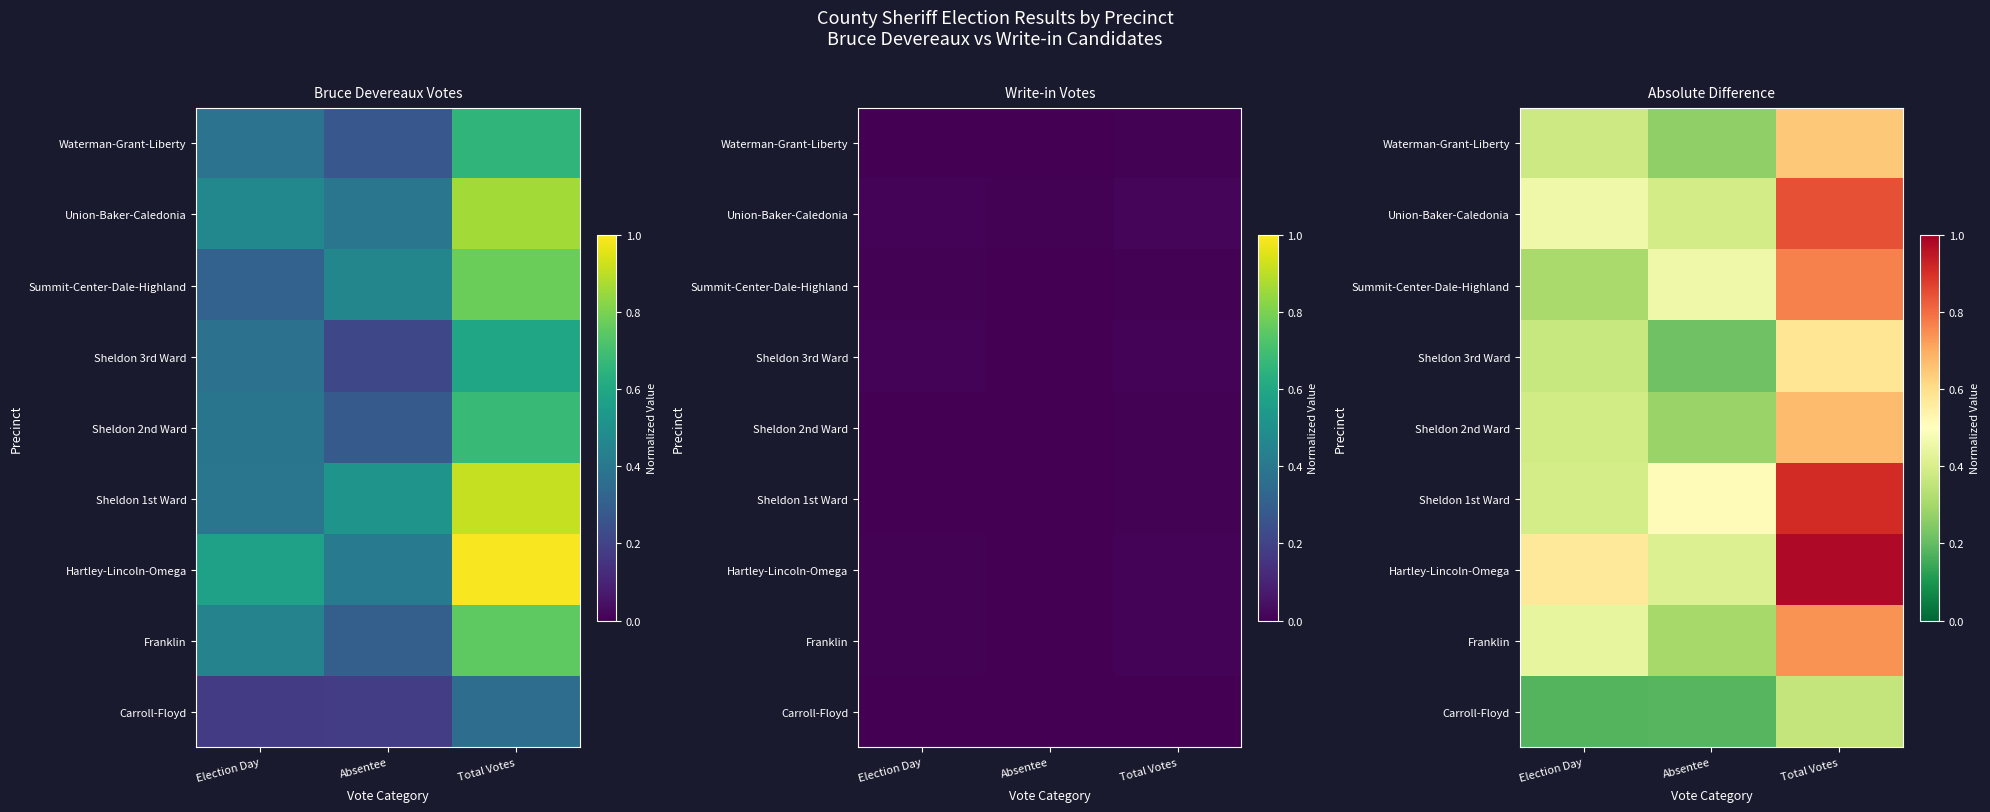

What is the spread (max minus min) of values at Total Votes?

0.6